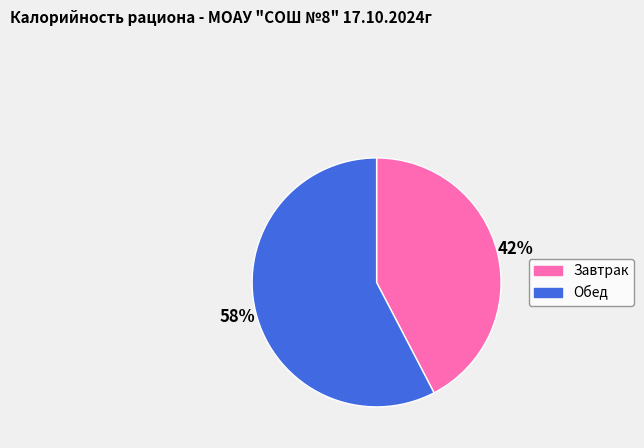

To the nearest percent, what is the average slice percentage?

50%